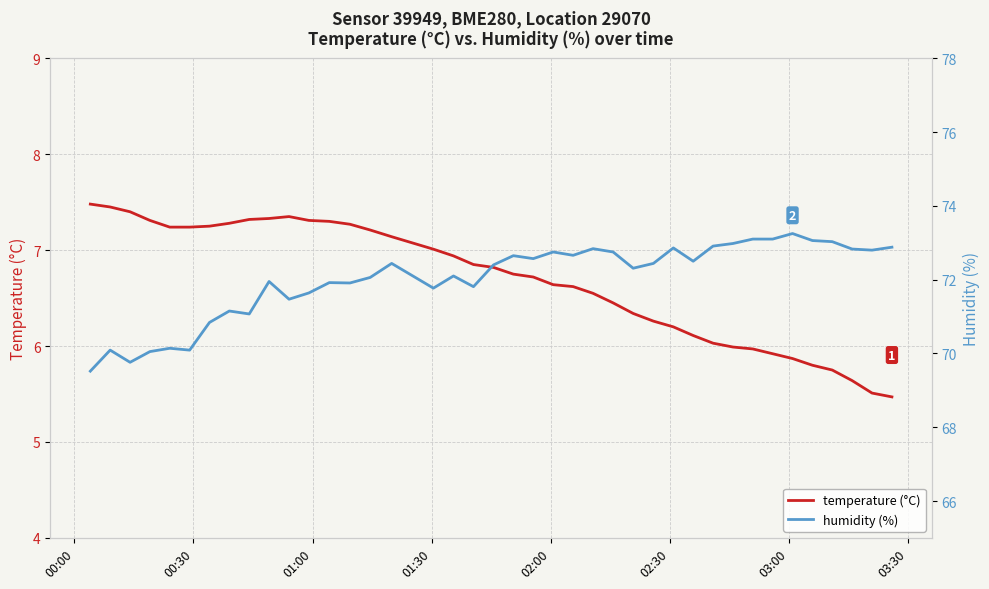

What is the difference between the second highest and minimum values in the humidity (%) series?

3.6